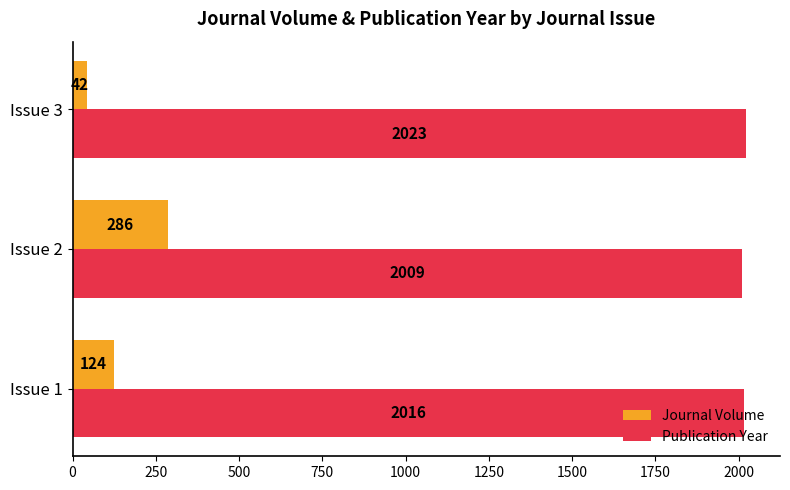

Which series has the largest range (max minus min)?

Journal Volume